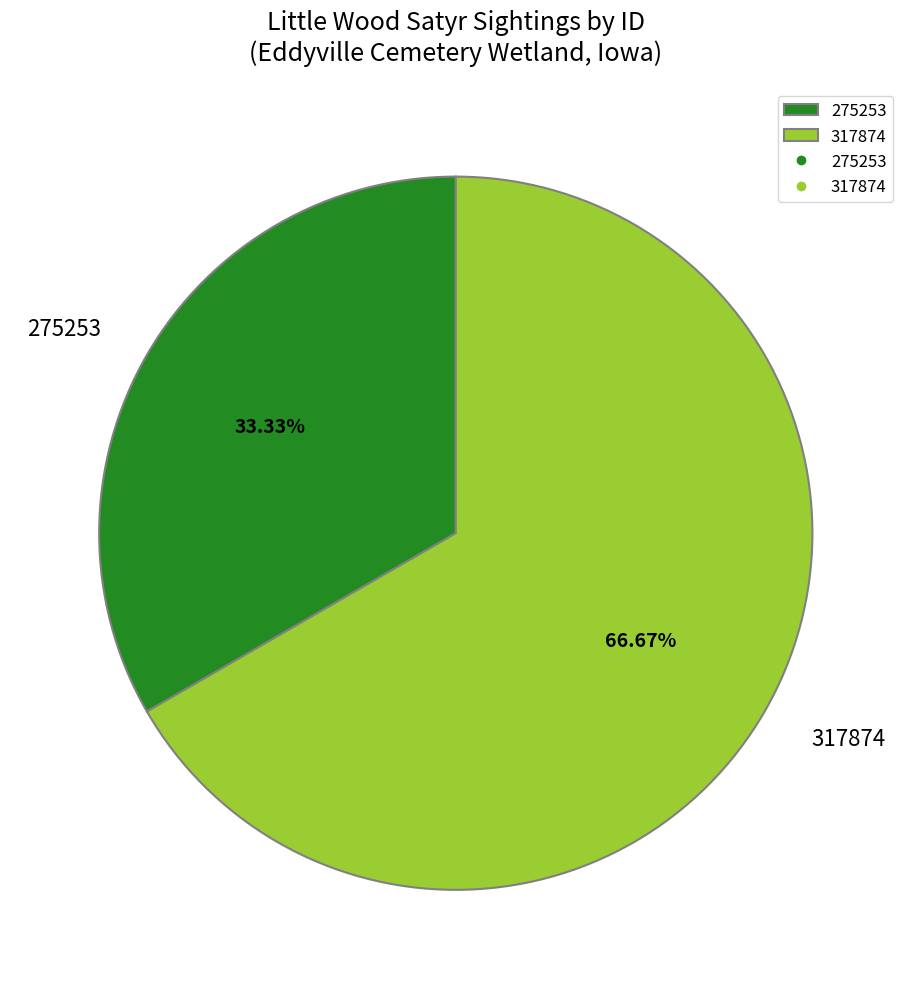

Which slice is the smallest?

275253